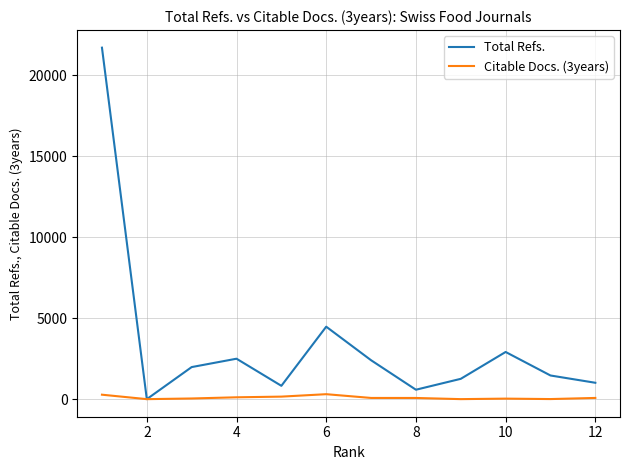

What is the greatest value displayed?

21704